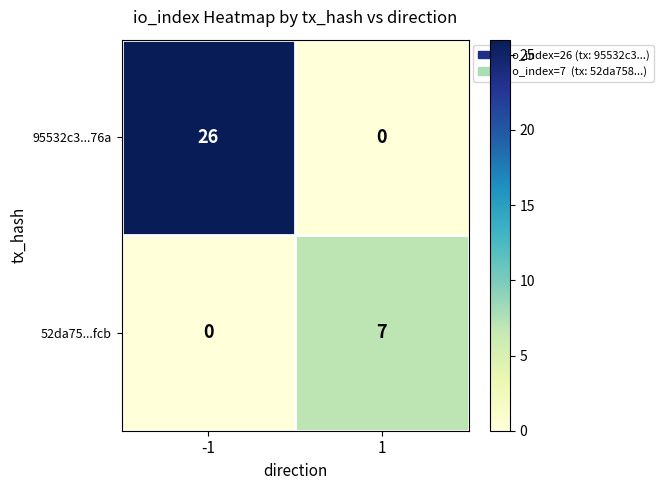

List the labels in order of 52da75...fcb value, smallest first.

-1, 1